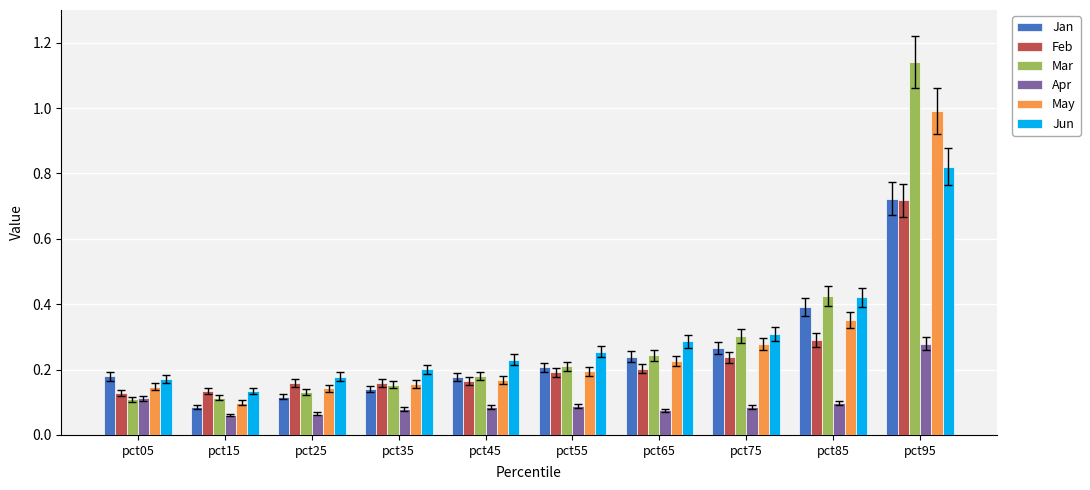

What is the sum of the May values at pct45 and pct95?

1.2